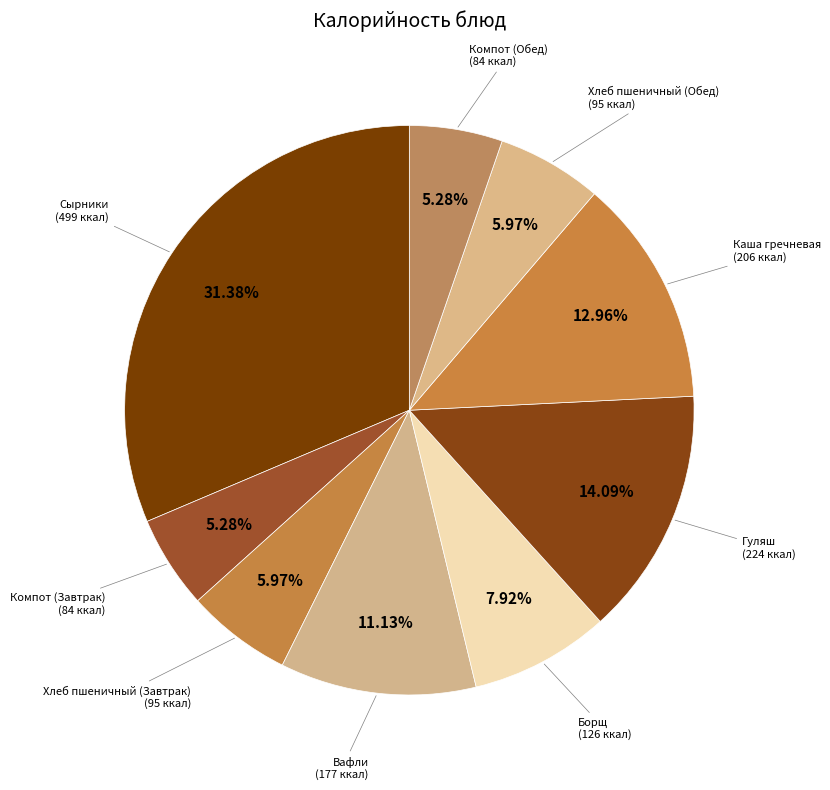

Which category has the biggest portion of the pie?

СЫРНИКИ ИЗ ТВОРОГА СО СГУЩЕНЫМ МОЛОКОМ